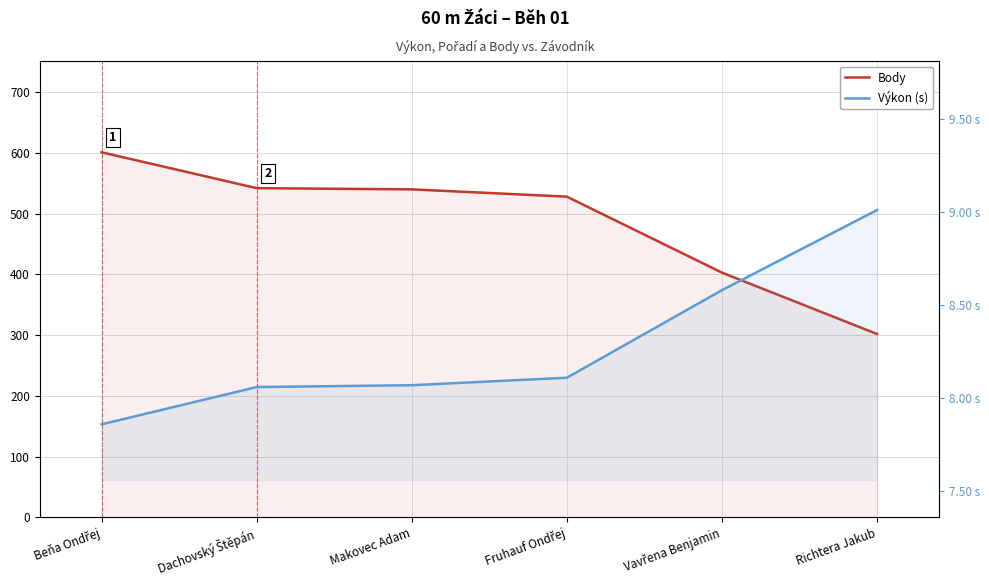

What is the difference between the maximum and minimum values in the Body series?

299.0